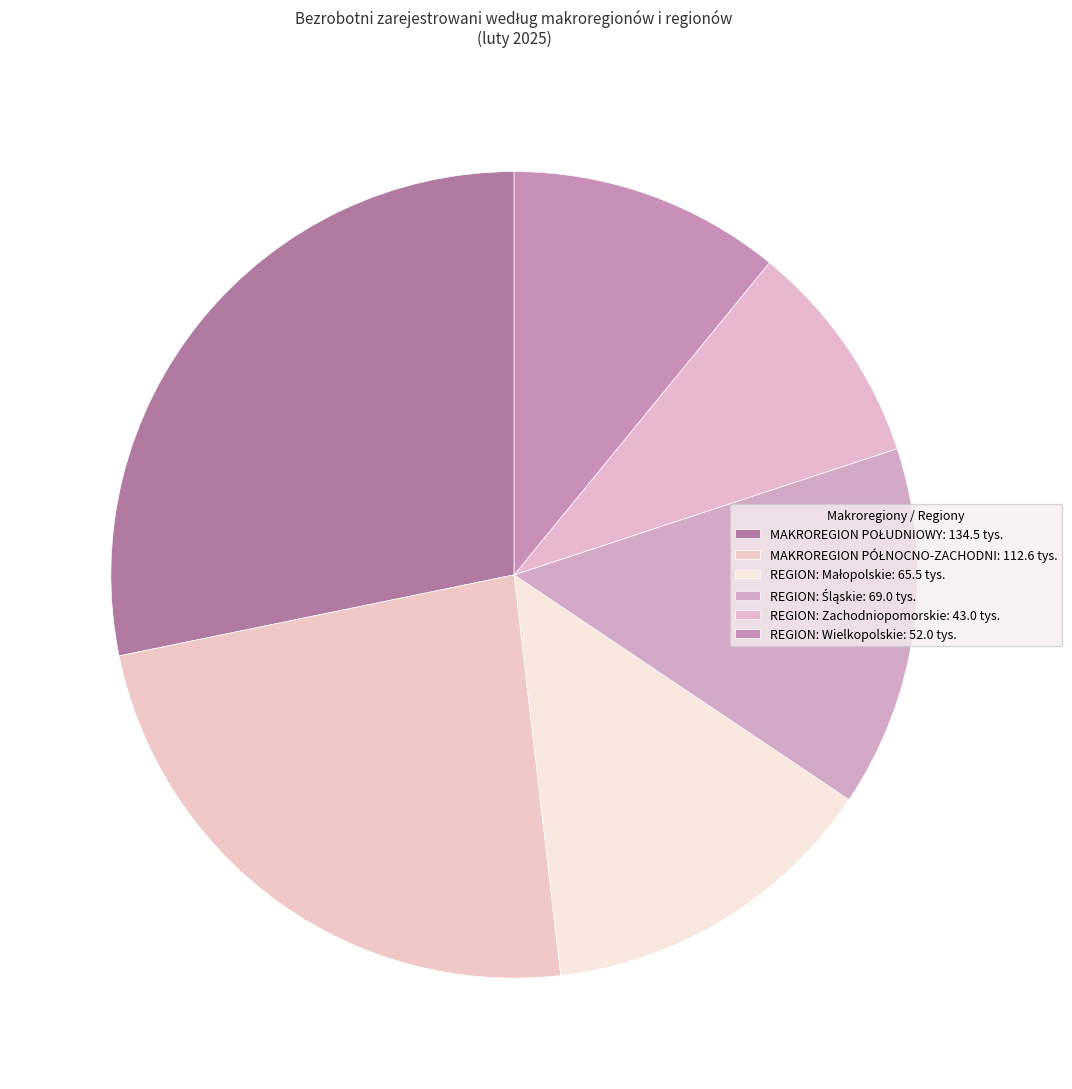

Count the number of slices in the pie.

6